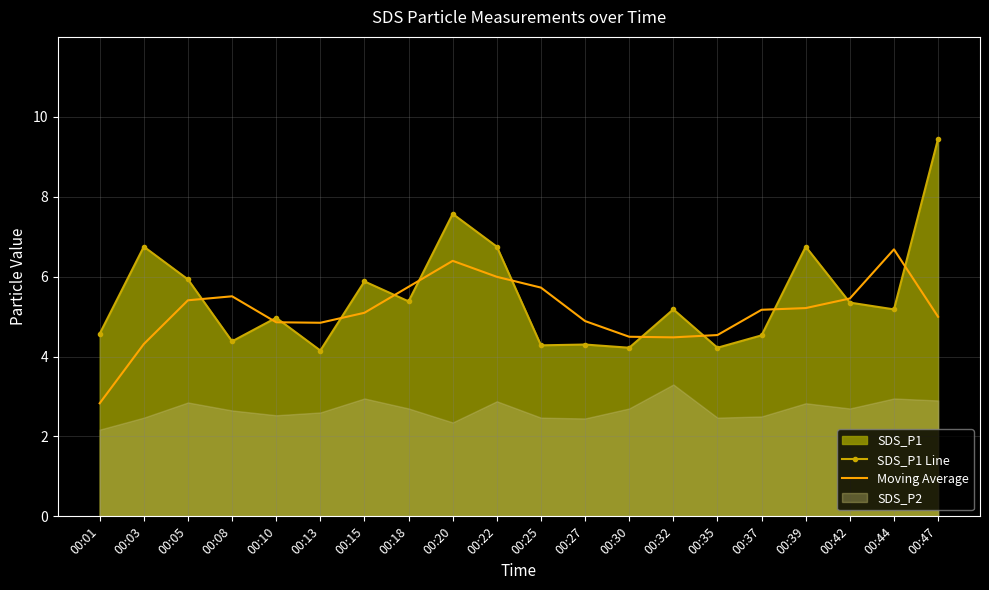

What is the value of the SDS_P1 Line point at the 11th from the left?

4.3